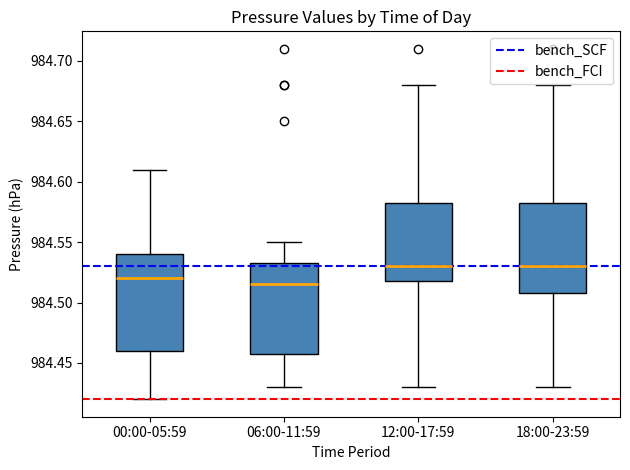

Reading left to right, transcribe this box plot: for each box, give where its median line is, the range the box spans, and where its two whiskers end, as read against the y-axis. The values are not printed on the chart, so give them approximately, as read against the axis.

00:00-05:59: median 984.520, box 984.460 to 984.540, whiskers 984.420 to 984.610
06:00-11:59: median 984.515, box 984.460 to 984.535, whiskers 984.430 to 984.550
12:00-17:59: median 984.530, box 984.520 to 984.585, whiskers 984.430 to 984.680
18:00-23:59: median 984.530, box 984.510 to 984.585, whiskers 984.430 to 984.680